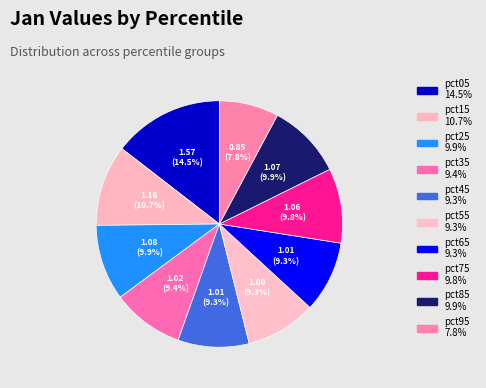

Count the number of slices in the pie.

10